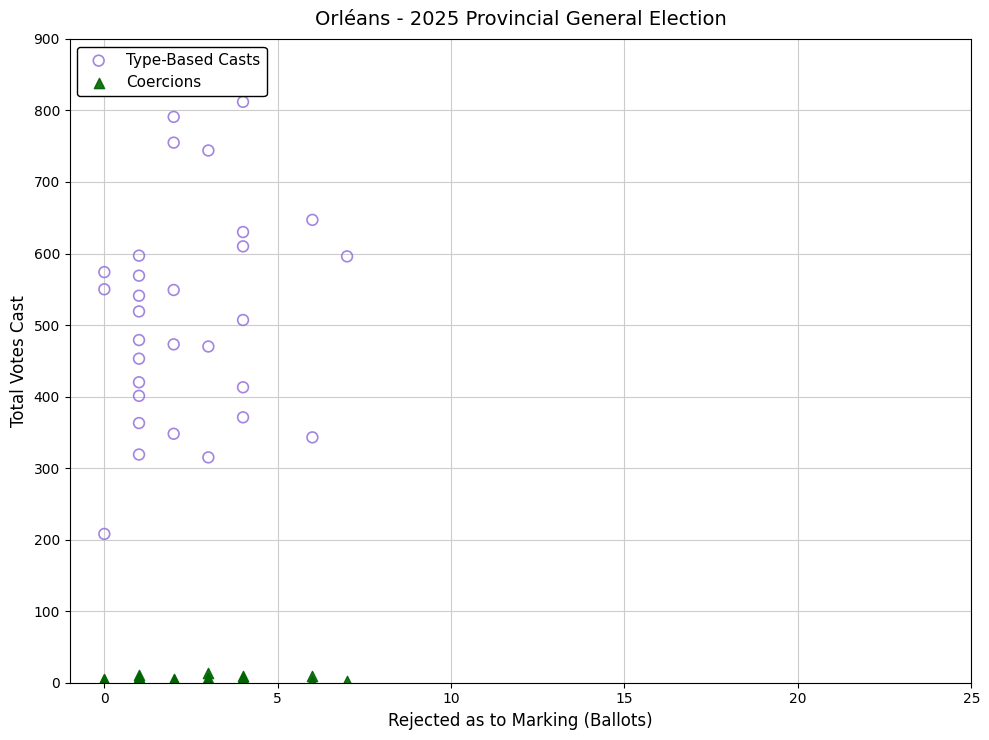

What are all the series names shown in the legend?

Type-Based Casts, Coercions